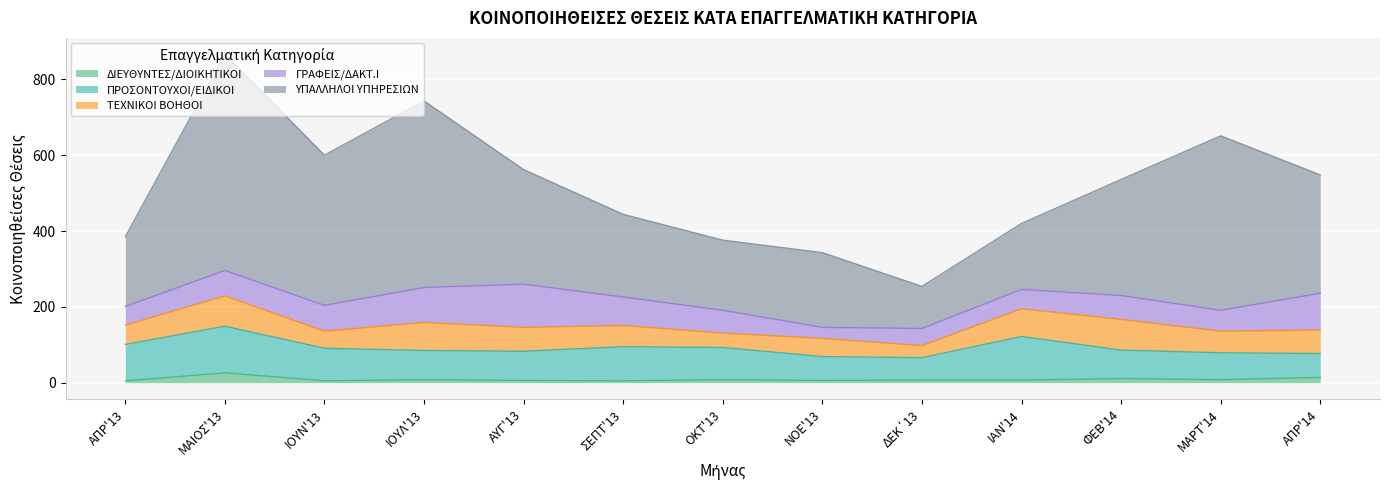

Does the chart display data point markers on the line(s)?

No